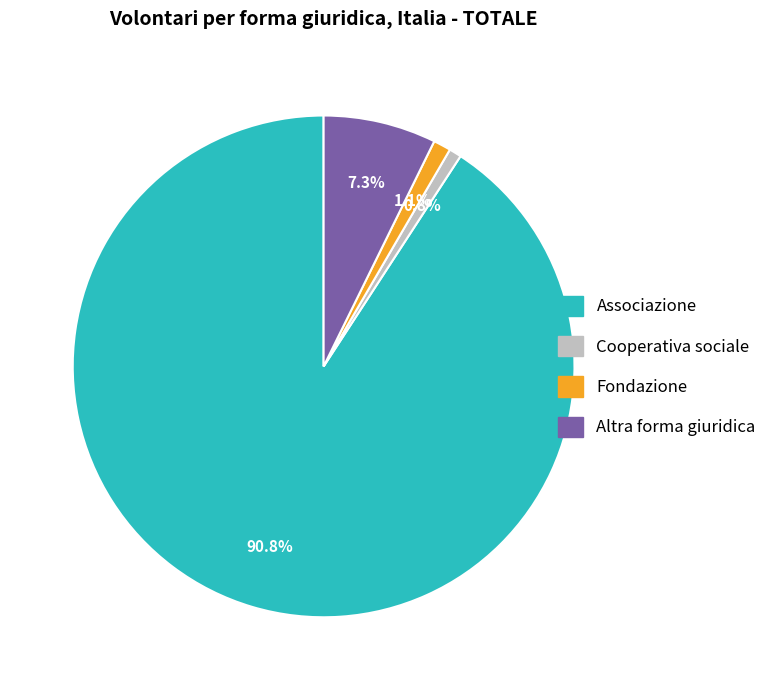

Between Associazione and Fondazione, which is larger?

Associazione